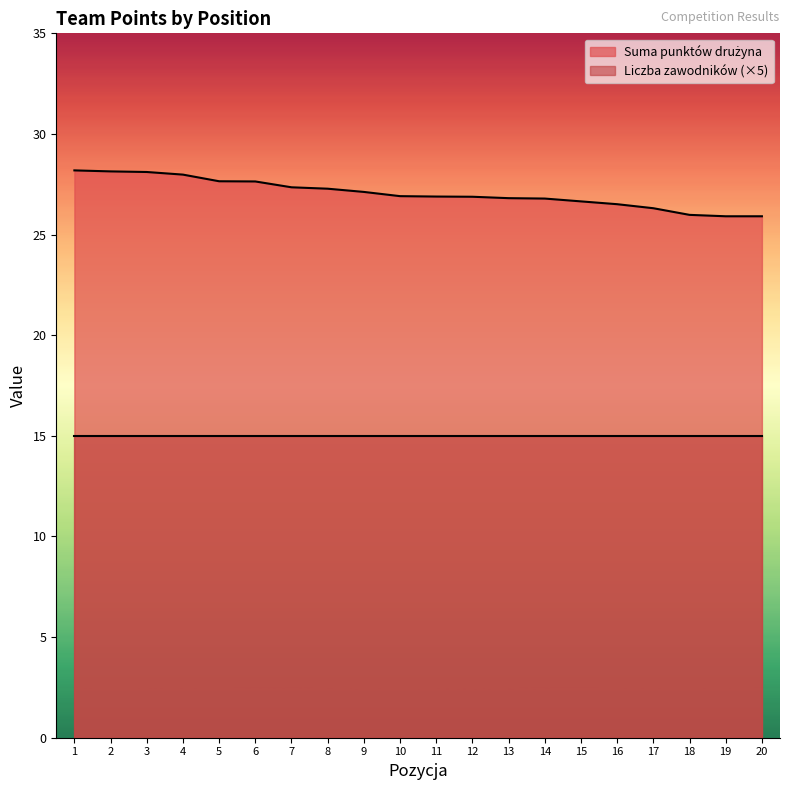

What is the ratio of the value at 1 to the value at 19?

1.1